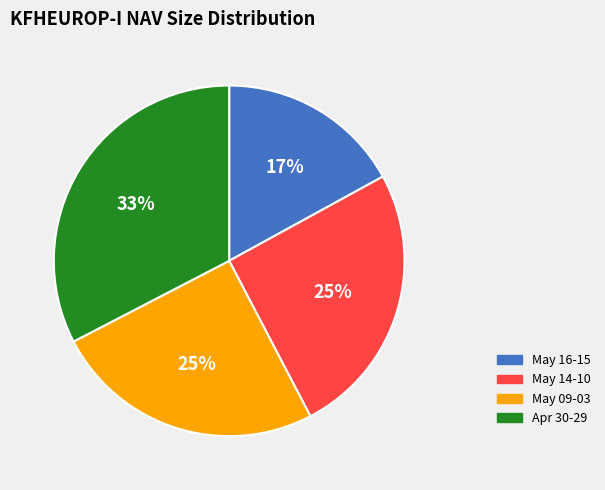

Is there any slice that represents more than half of the pie?

No